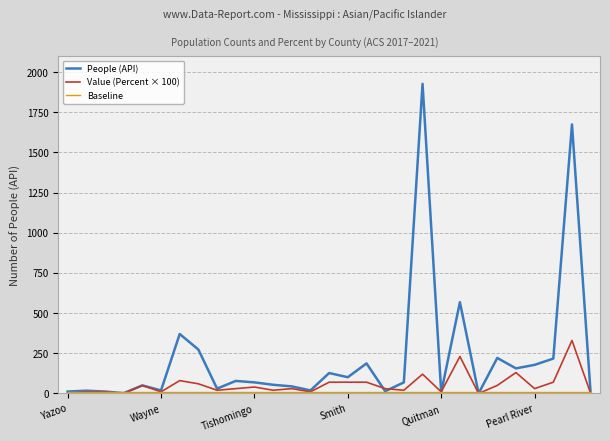

Which series has the widest spread of values?

People (API)